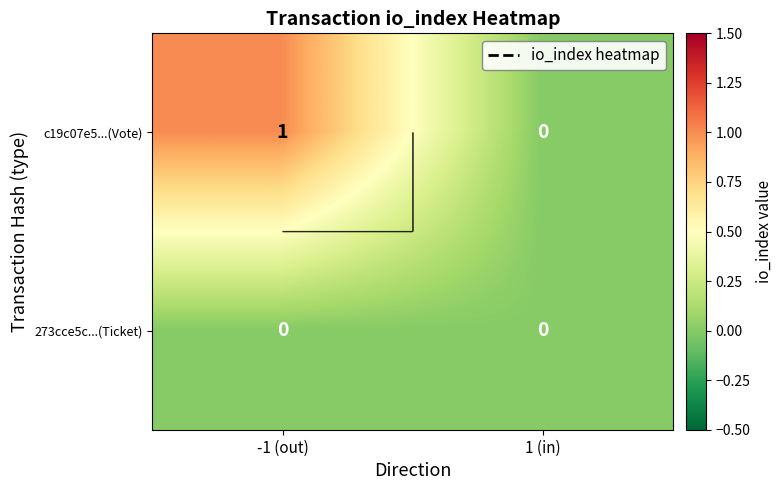

Which has a higher value, -1 (out) or 1 (in)?

-1 (out)